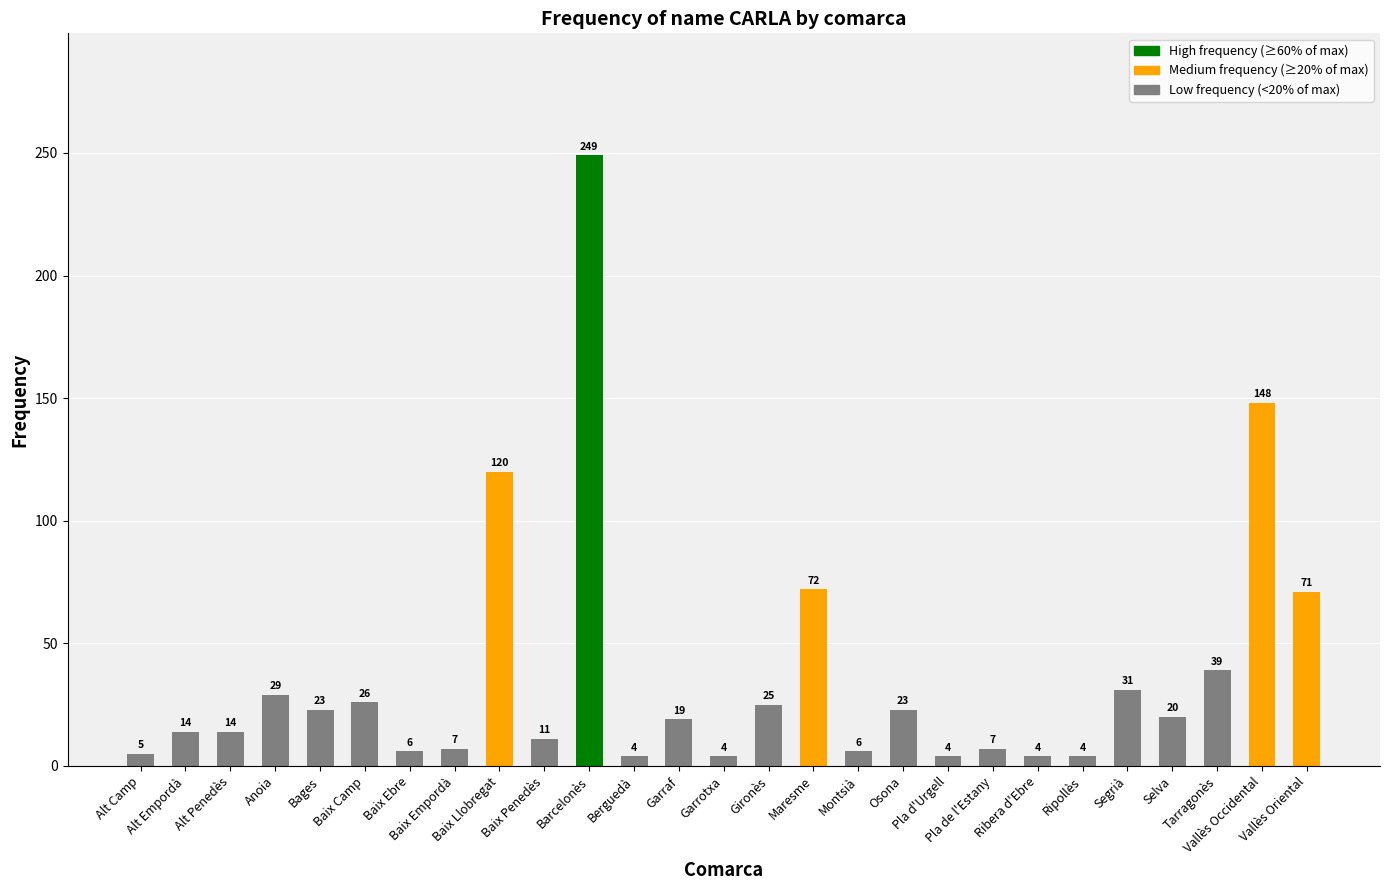

At which label does the data first exceed 19?

Anoia